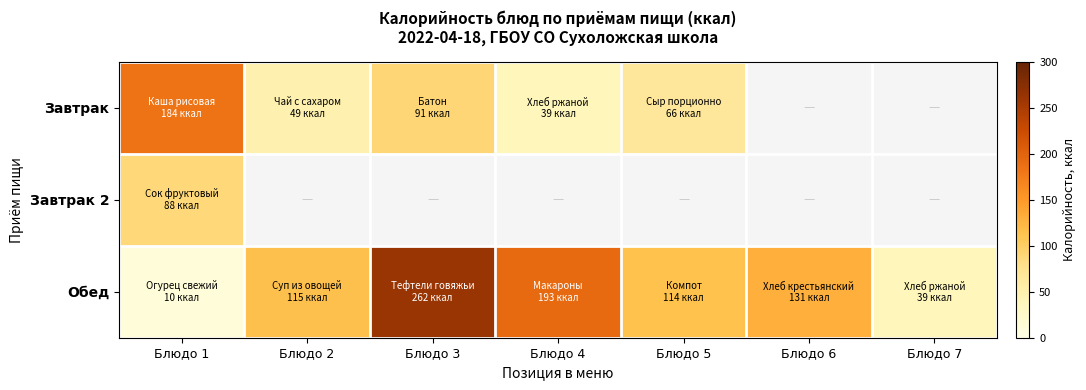

How many Обед values are between 39 and 193?

5